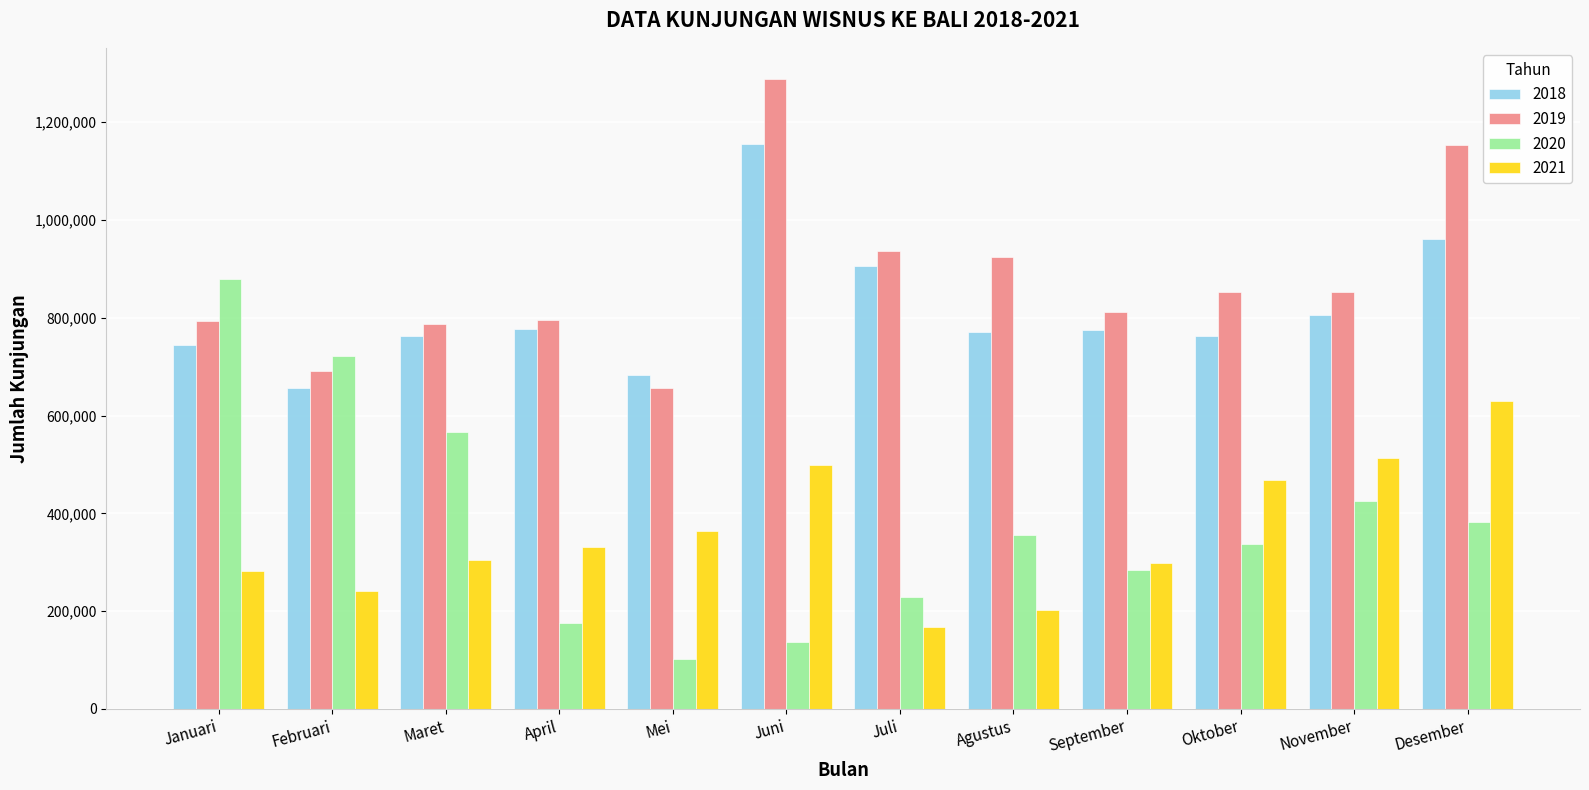

What is the label of the 1st bar from the left?

Januari